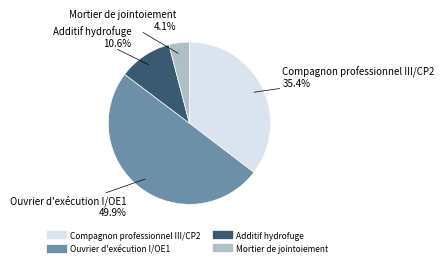

True or false: Ouvrier d'exécution I/OE1 accounts for 43% of the total.

False